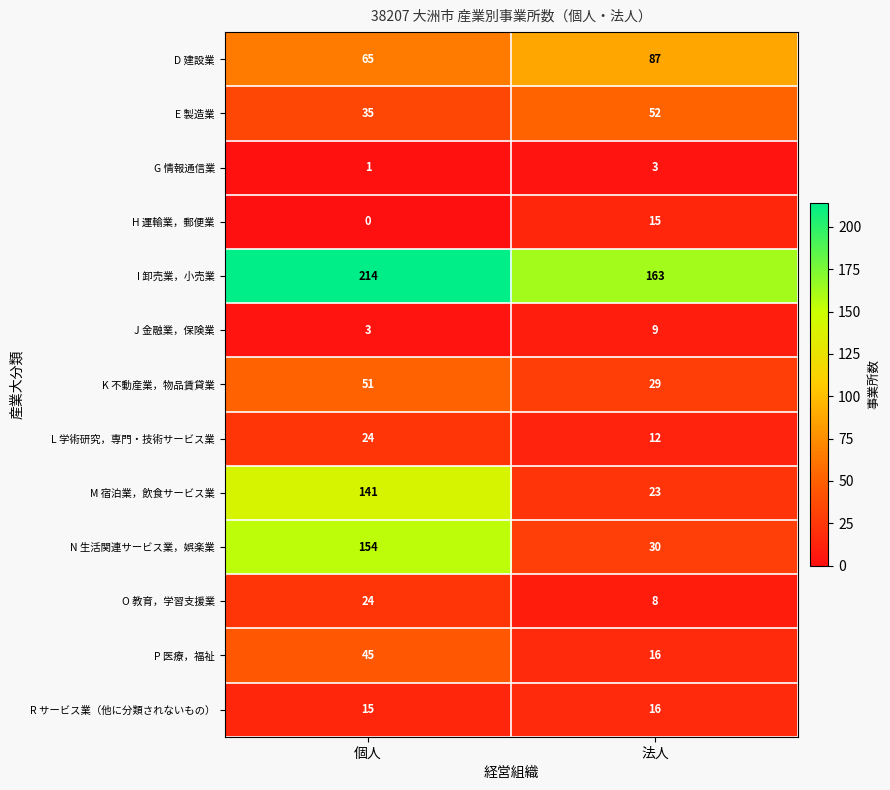

How many data points in O 教育，学習支援業 are less than 24?

1